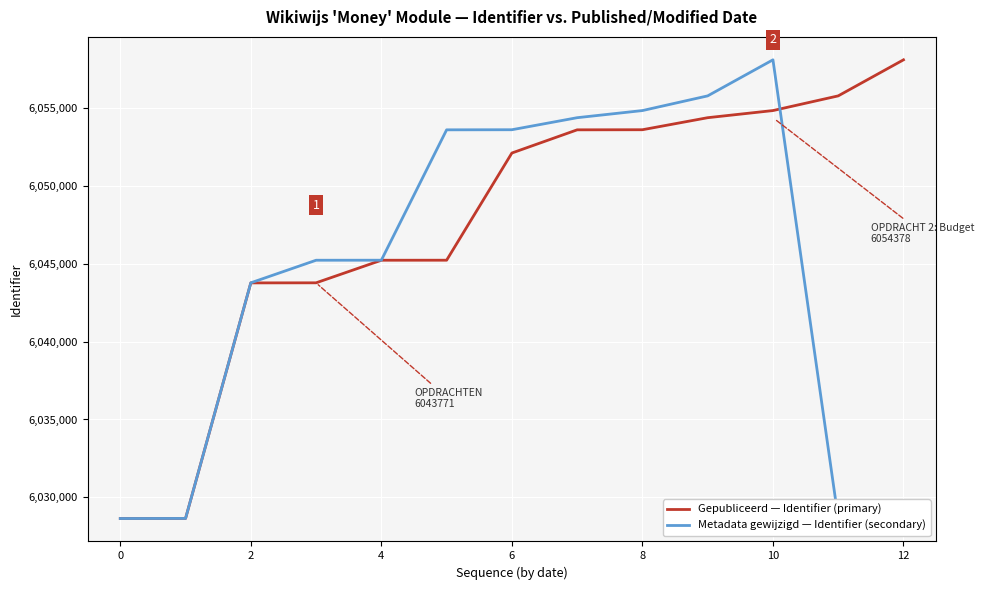

What is the average value of the Metadata gewijzigd — Identifier (secondary) series?

6044546